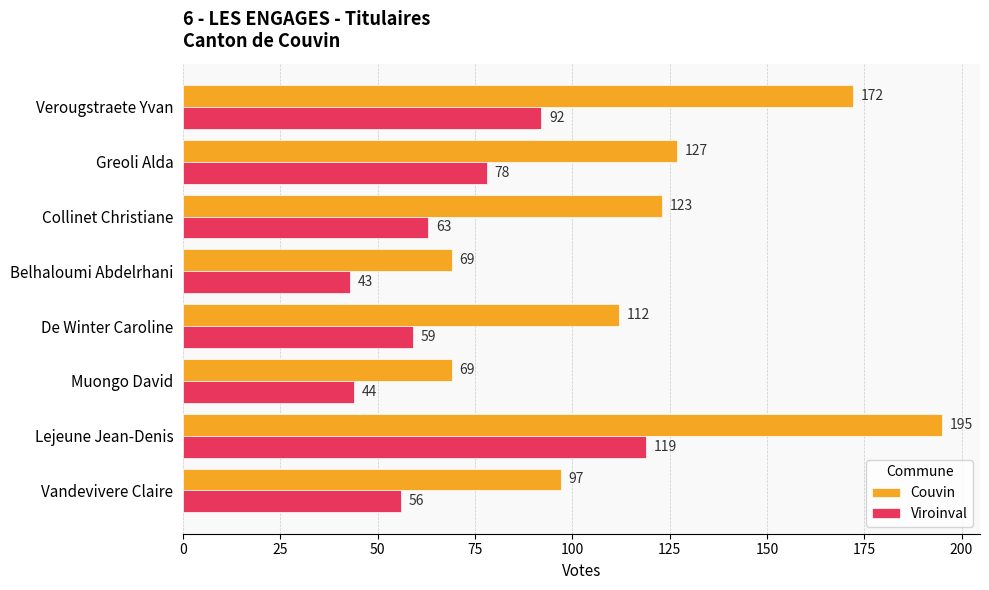

Rank the series by their maximum value, from highest to lowest.

Couvin, Viroinval